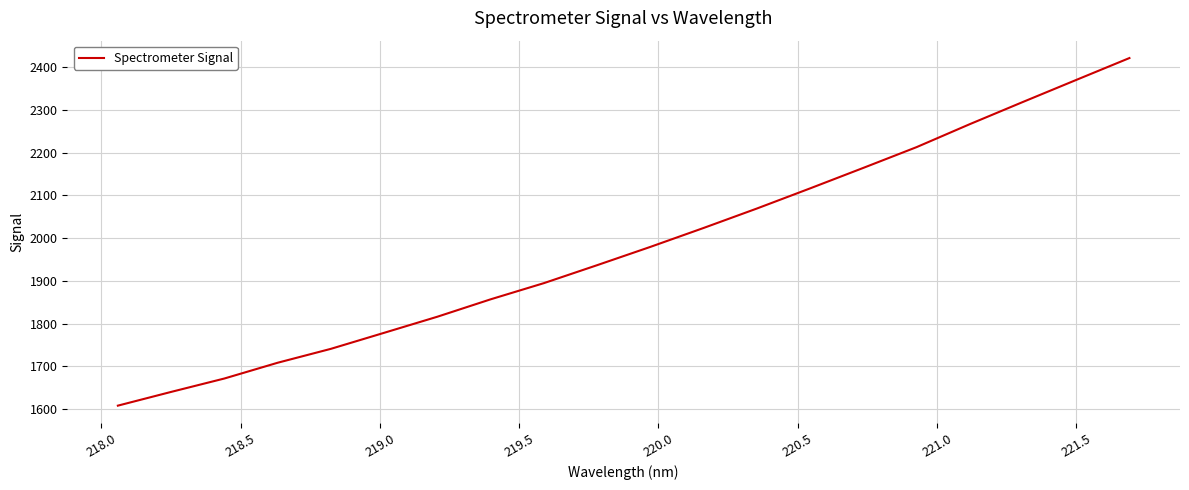

What is the difference between the maximum and minimum values?

813.3